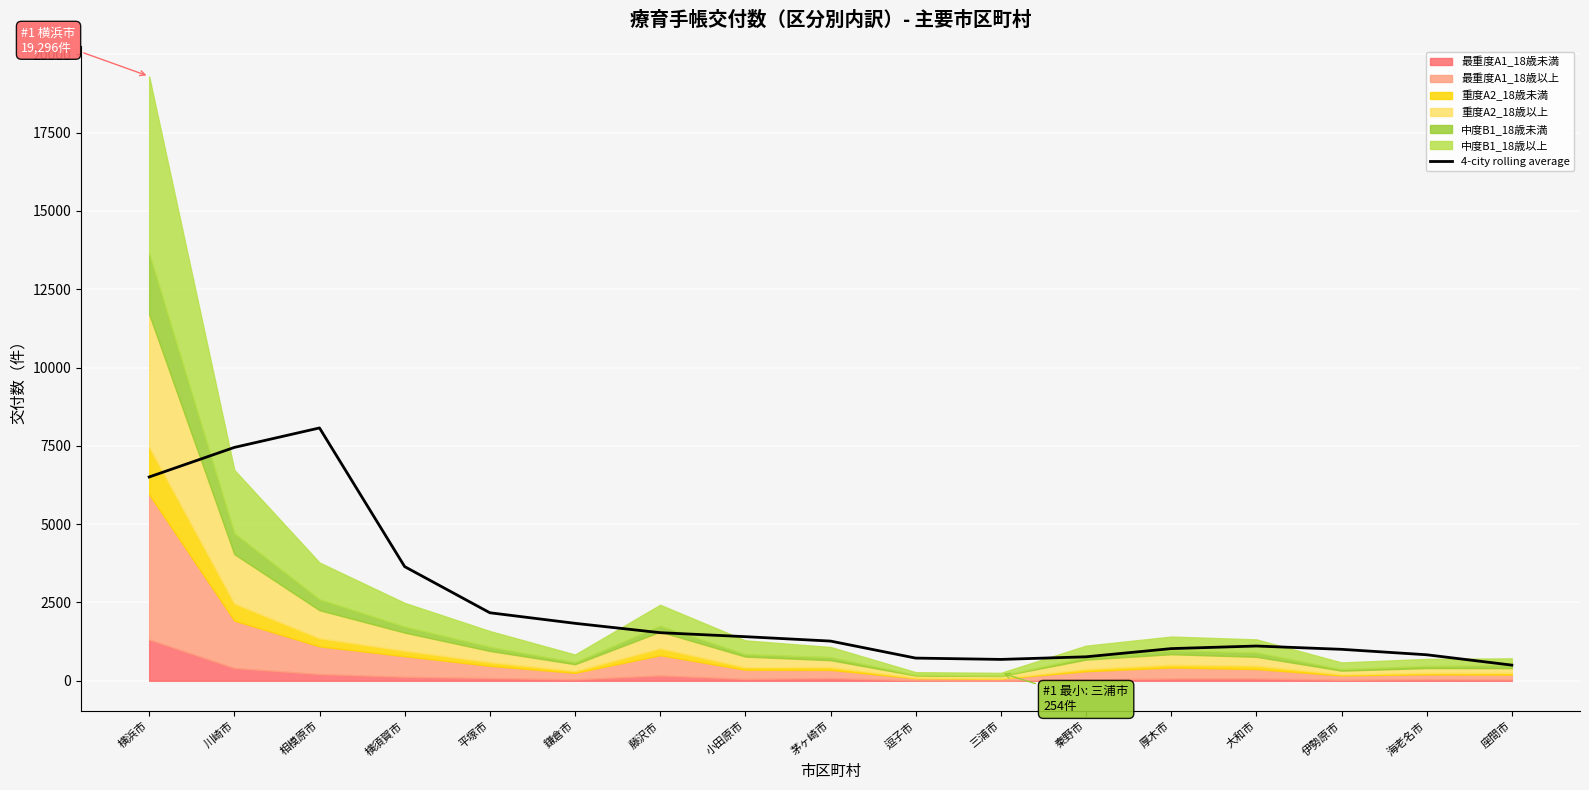

What position from the right is 逗子市?

8